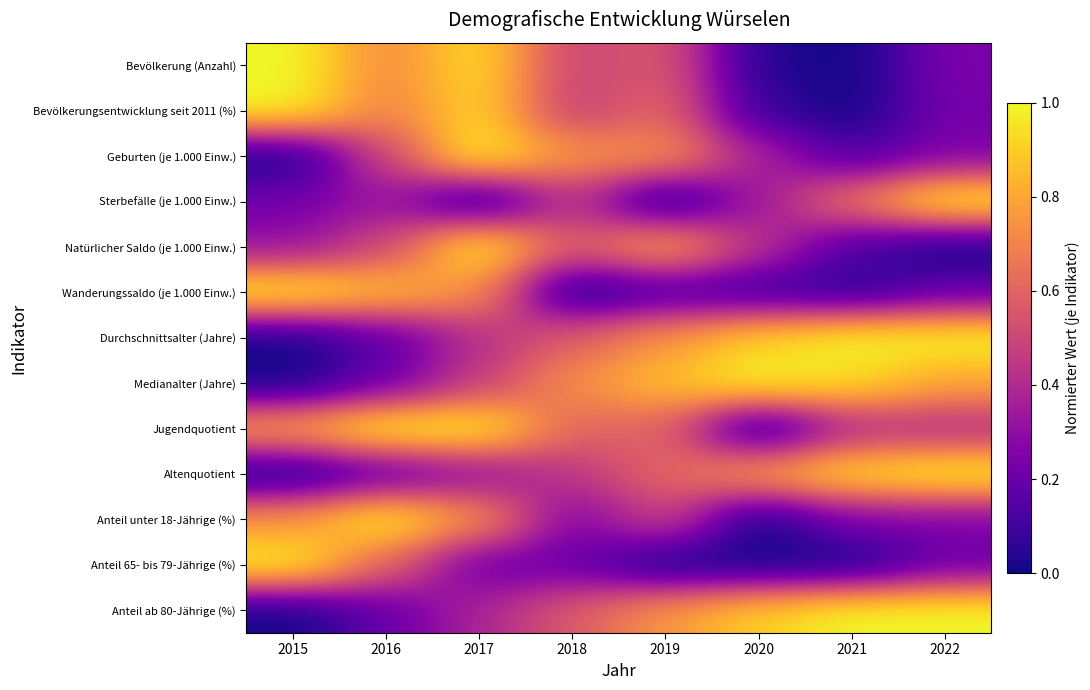

Reading left to right, transcribe all the data shown in this chart.

Bevölkerung (Anzahl): 2015=1.0	2016=0.7	2017=0.9	2018=0.5	2019=0.6	2020=0.0	2021=0.0	2022=0.2
Bevölkerungsentwicklung seit 2011 (%): 2015=1.0	2016=0.7	2017=0.9	2018=0.5	2019=0.6	2020=0.1	2021=0.0	2022=0.2
Geburten (je 1.000 Einw.): 2015=0.0	2016=0.5	2017=1.0	2018=0.8	2019=0.8	2020=0.4	2021=0.1	2022=0.2
Sterbefälle (je 1.000 Einw.): 2015=0.2	2016=0.3	2017=0.0	2018=0.4	2019=0.0	2020=0.3	2021=0.7	2022=1.0
Natürlicher Saldo (je 1.000 Einw.): 2015=0.3	2016=0.5	2017=1.0	2018=0.6	2019=0.8	2020=0.4	2021=0.1	2022=0.0
Wanderungssaldo (je 1.000 Einw.): 2015=1.0	2016=0.9	2017=0.7	2018=0.0	2019=0.1	2020=0.1	2021=0.0	2022=0.2
Durchschnittsalter (Jahre): 2015=0.0	2016=0.2	2017=0.4	2018=0.6	2019=0.8	2020=0.9	2021=1.0	2022=1.0
Medianalter (Jahre): 2015=0.0	2016=0.2	2017=0.5	2018=0.7	2019=0.9	2020=1.0	2021=0.9	2022=0.8
Jugendquotient: 2015=0.8	2016=1.0	2017=1.0	2018=0.6	2019=0.6	2020=0.0	2021=0.4	2022=0.4
Altenquotient: 2015=0.0	2016=0.2	2017=0.3	2018=0.4	2019=0.6	2020=0.8	2021=0.9	2022=1.0
Anteil unter 18-Jährige (%): 2015=0.7	2016=1.0	2017=0.7	2018=0.3	2019=0.5	2020=0.0	2021=0.3	2022=0.3
Anteil 65- bis 79-Jährige (%): 2015=1.0	2016=0.6	2017=0.2	2018=0.2	2019=0.0	2020=0.0	2021=0.0	2022=0.2
Anteil ab 80-Jährige (%): 2015=0.0	2016=0.2	2017=0.4	2018=0.6	2019=0.8	2020=0.9	2021=1.0	2022=1.0